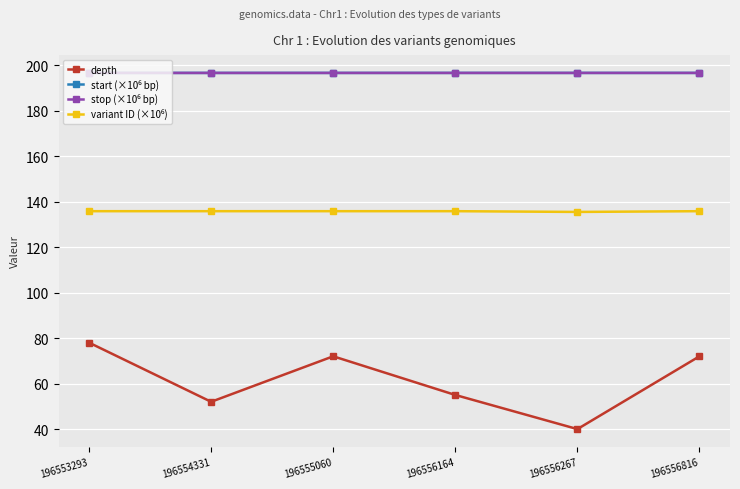

Where is the first local maximum for depth?

196555060